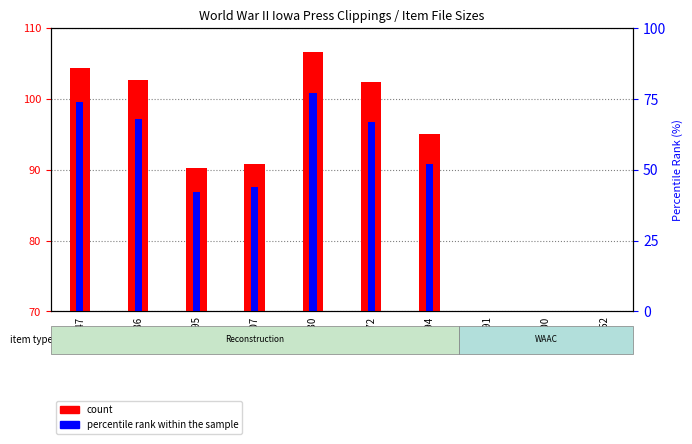

Between 19995 and 20030, which series saw the biggest shift?

count